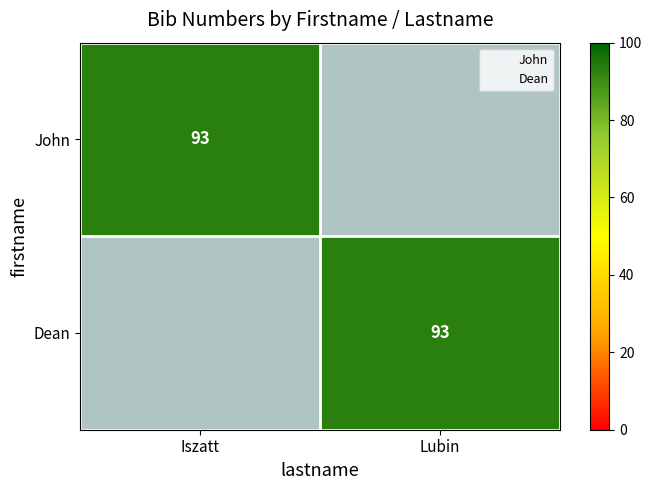

Which category has the lowest value in the Dean series?

Iszatt